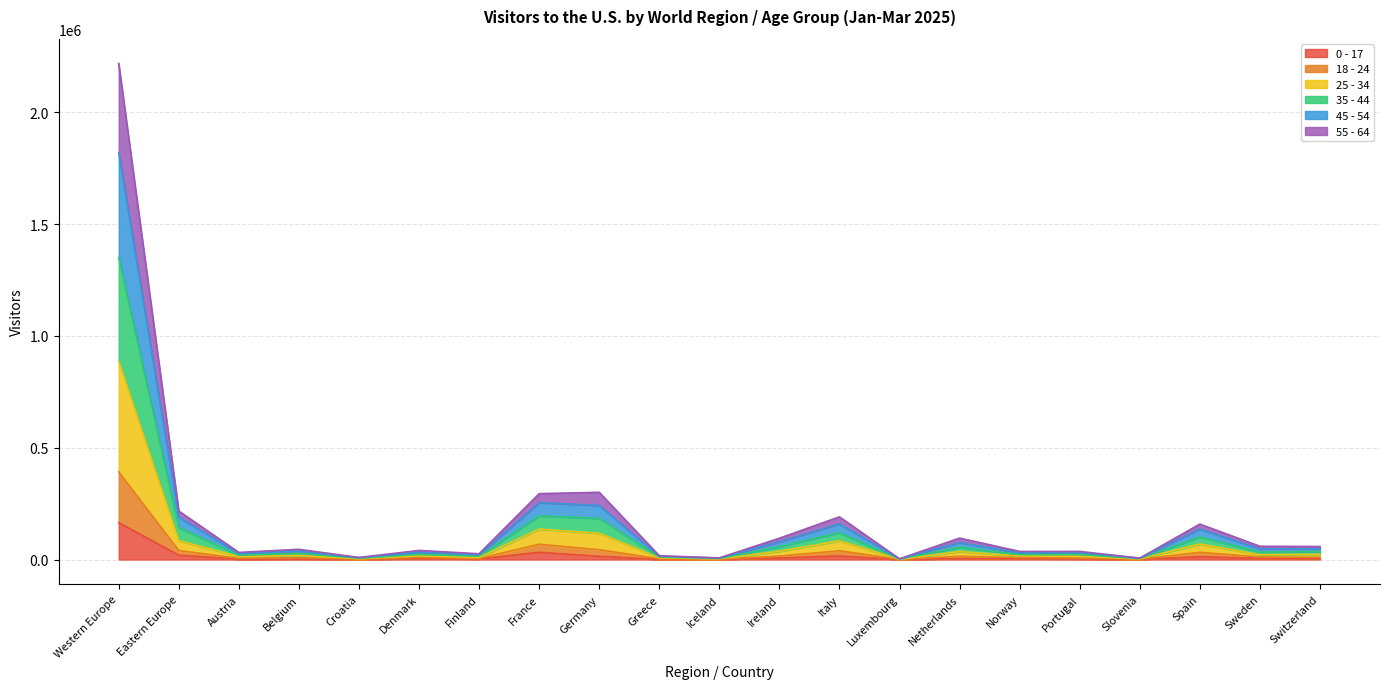

True or false: 18 - 24 and 35 - 44 intersect in this chart.

False